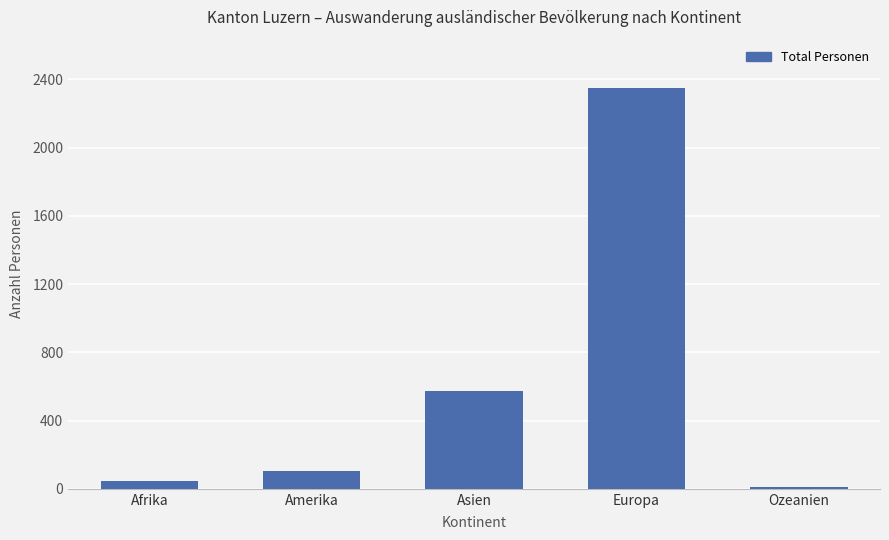

Is it true that the value at Amerika is 23?

False